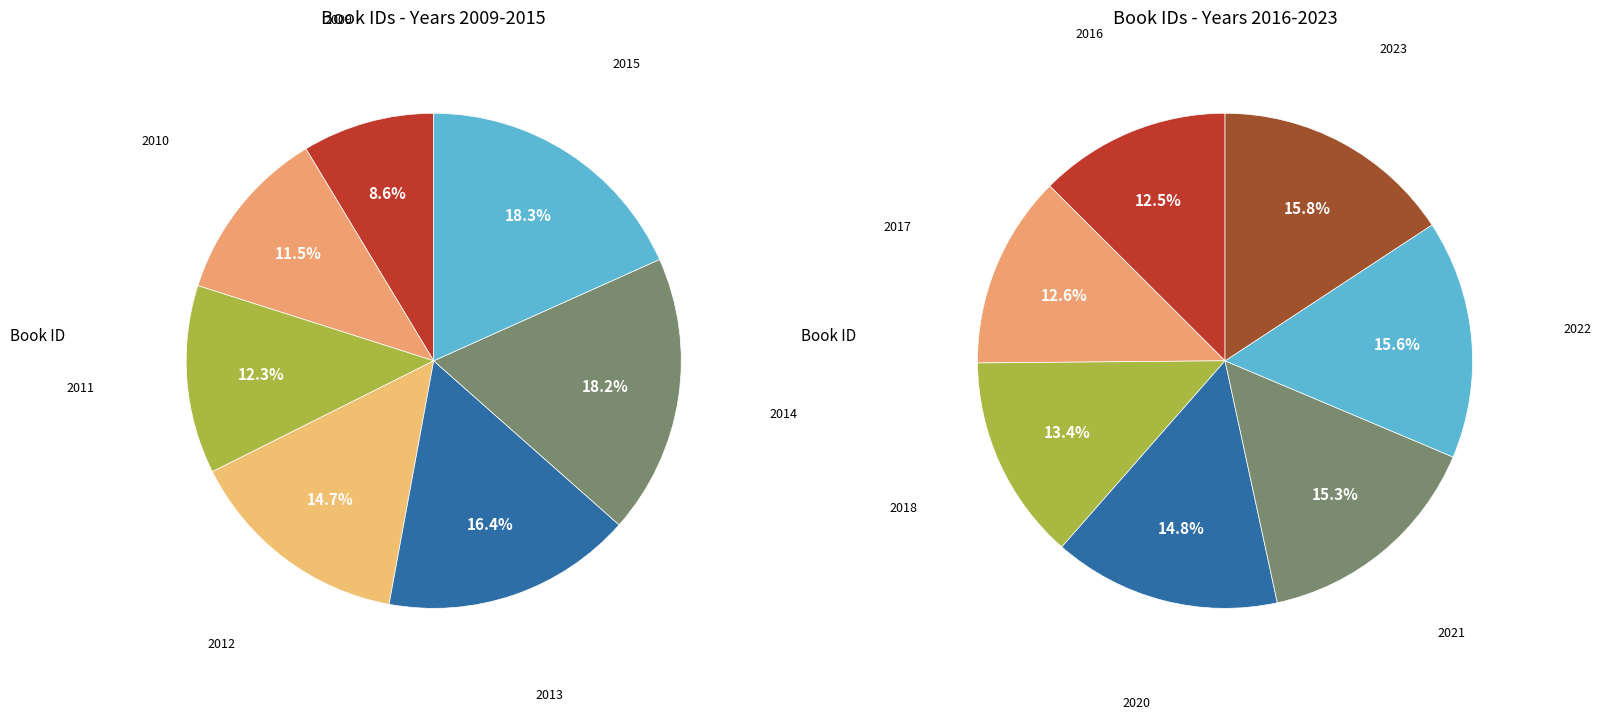

Does any single category account for the majority?

No